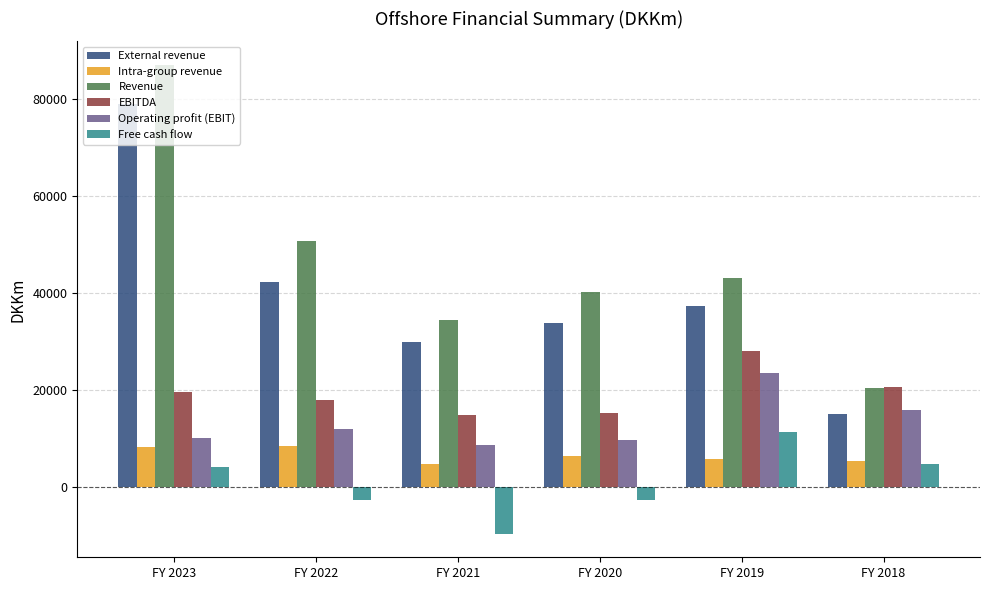

At which label is EBITDA closest to 21398?

FY 2018